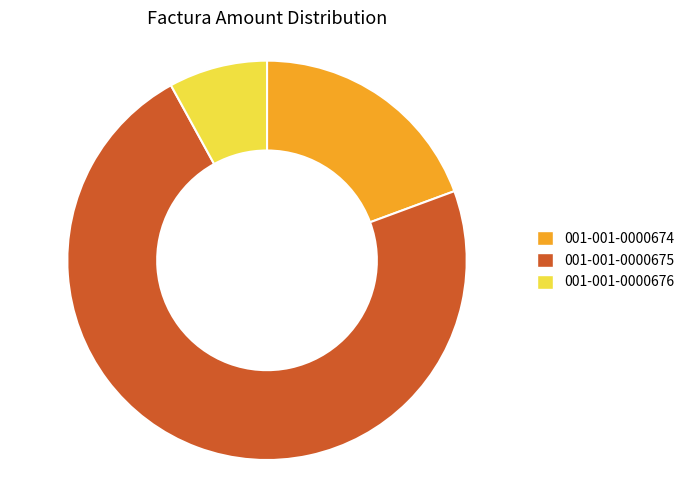

True or false: 001-001-0000675 accounts for 60% of the total.

False